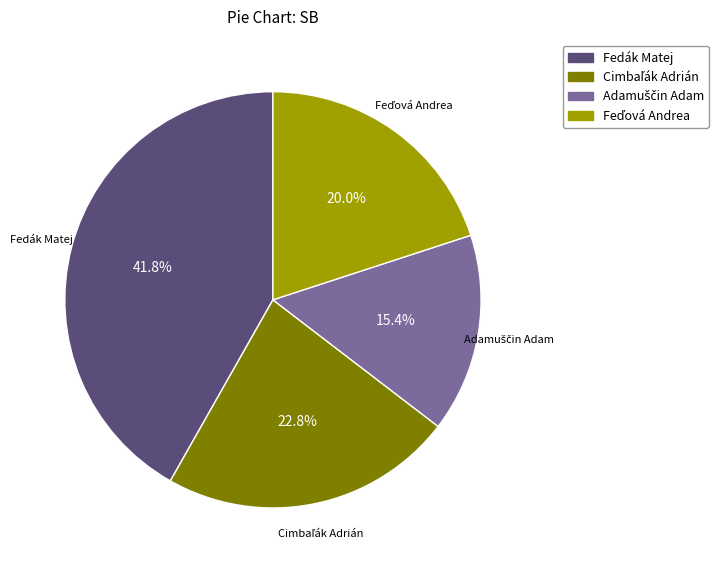

What percentage is the Fedák Matej slice, to the nearest percent?

42%